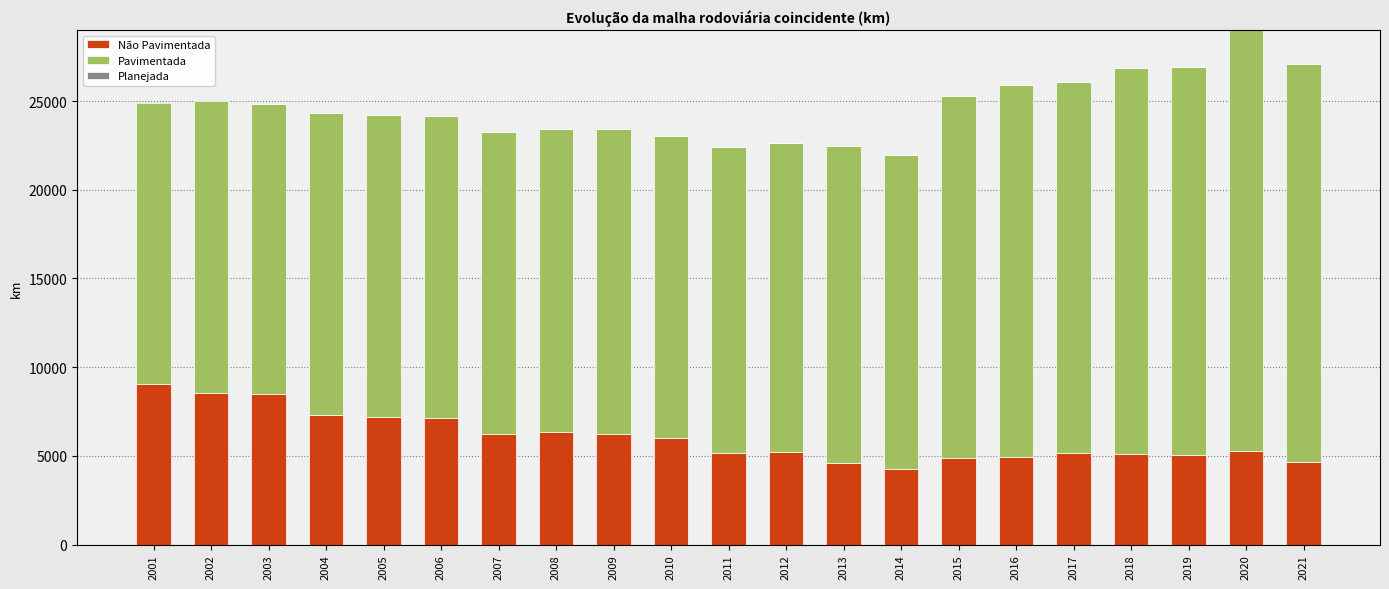

At which category is the sum across all series the highest?

2020